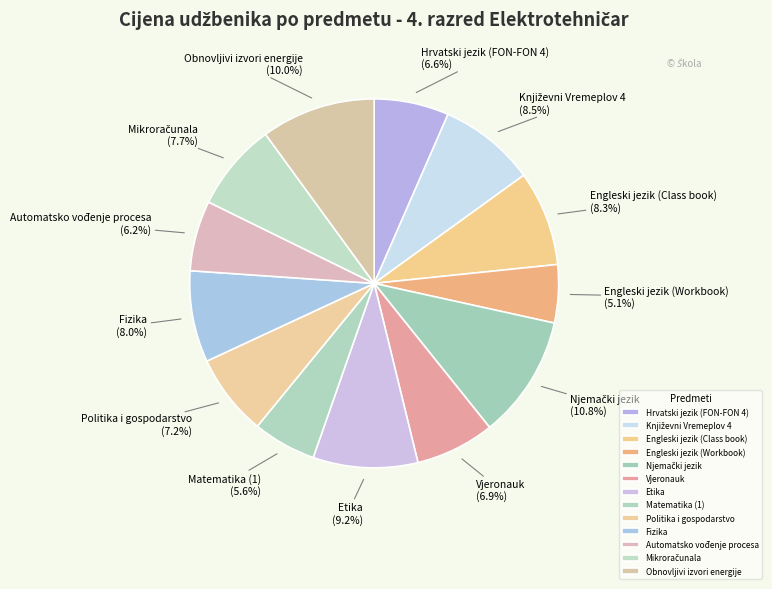

Count the number of slices in the pie.

13